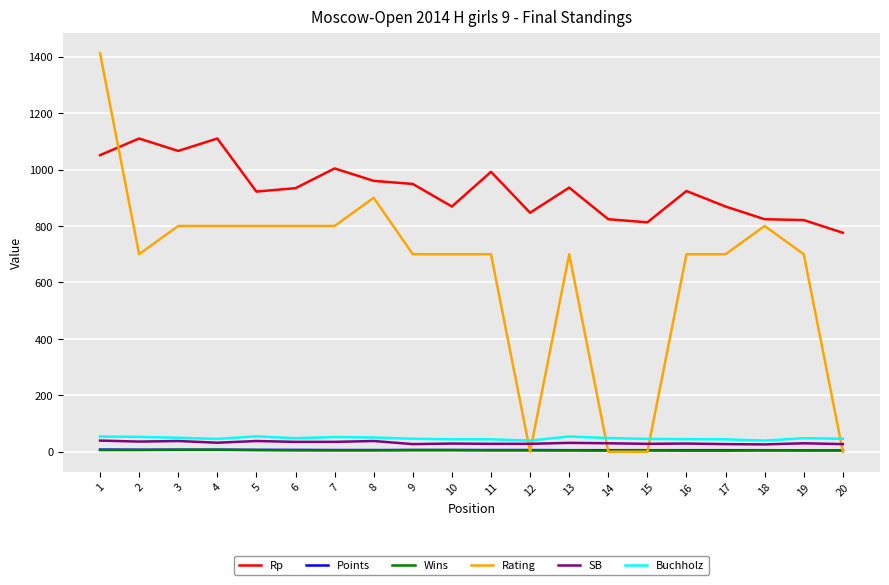

Between which two adjacent categories do Rating and Rp first intersect?

1 and 2